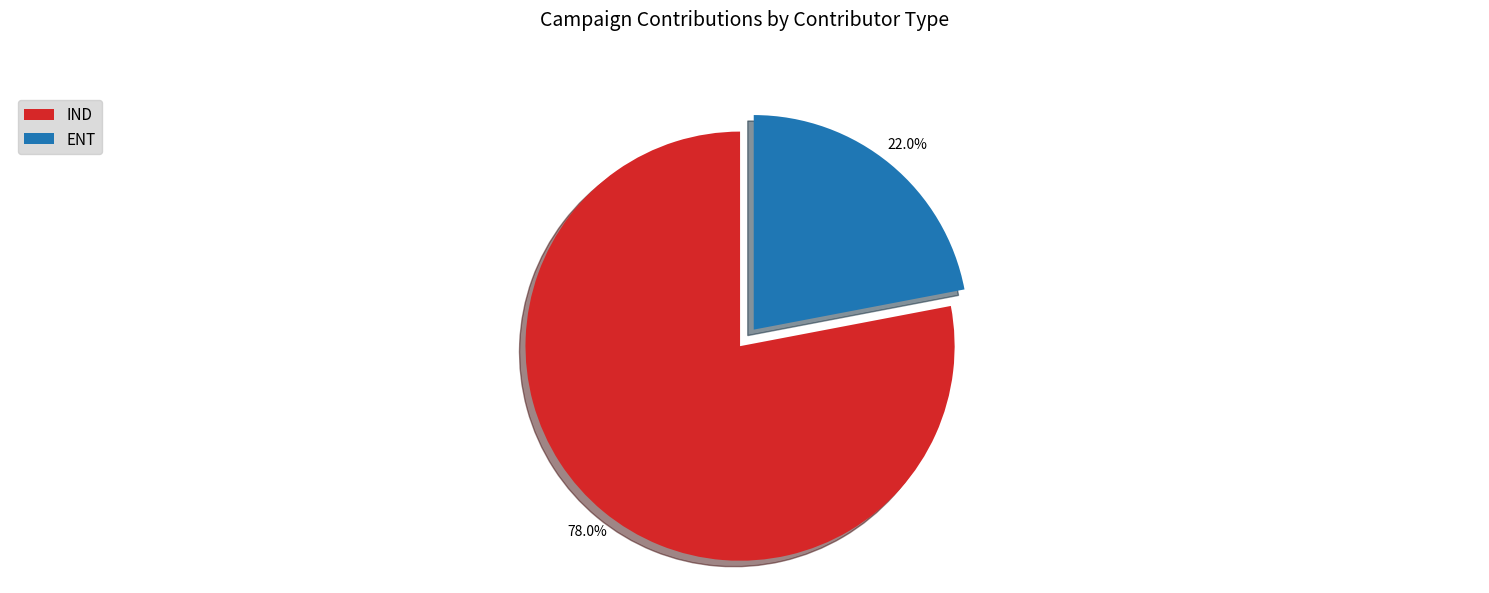

How many slices are in this pie chart?

2